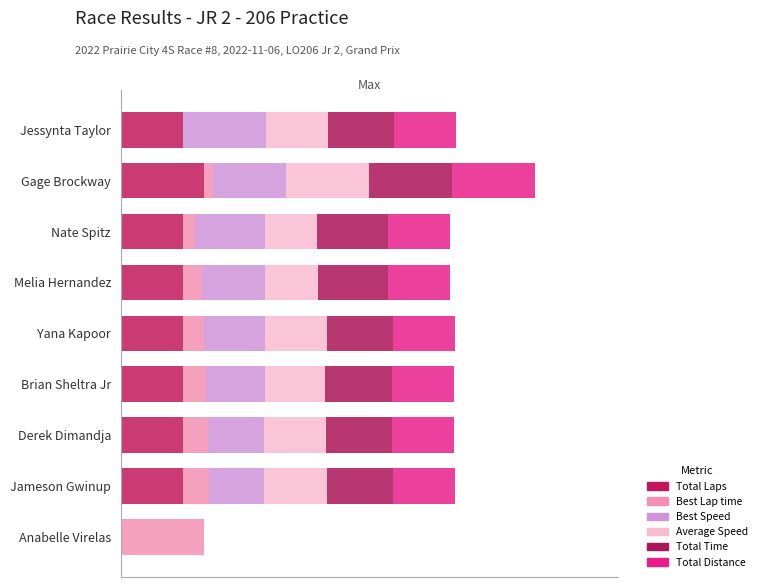

How many distinct data groups are displayed?

6